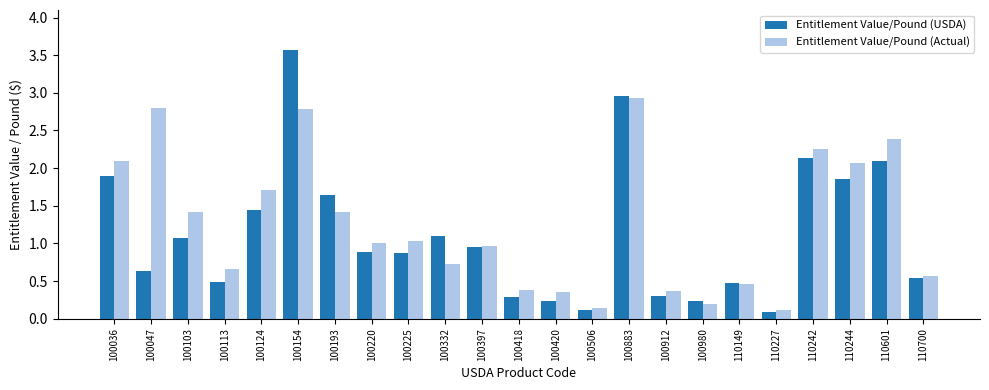

At which category is the sum across all series the highest?

100154